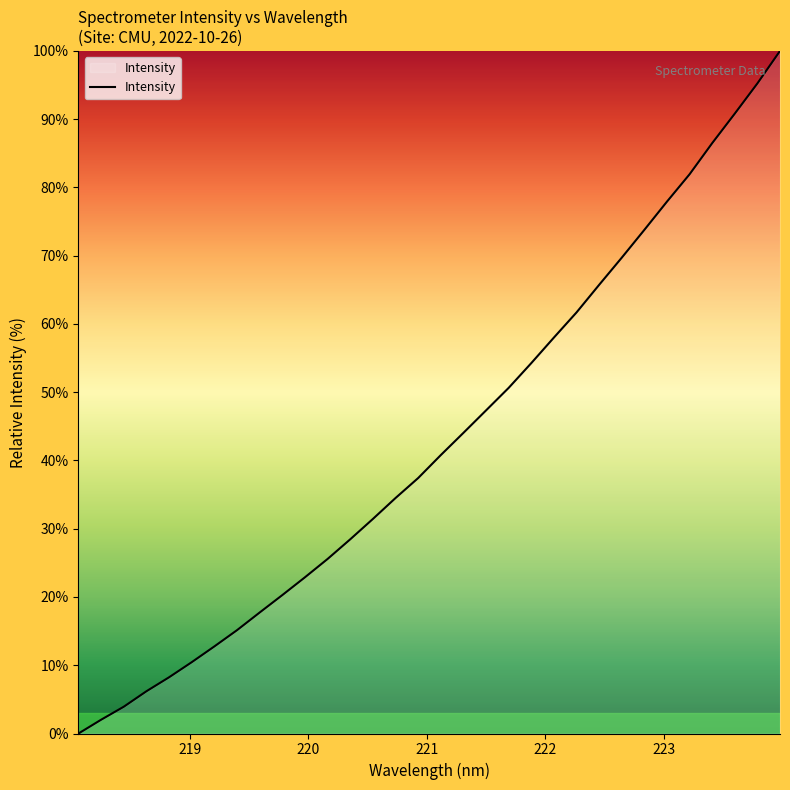

What is the maximum value shown in the chart?

100.0